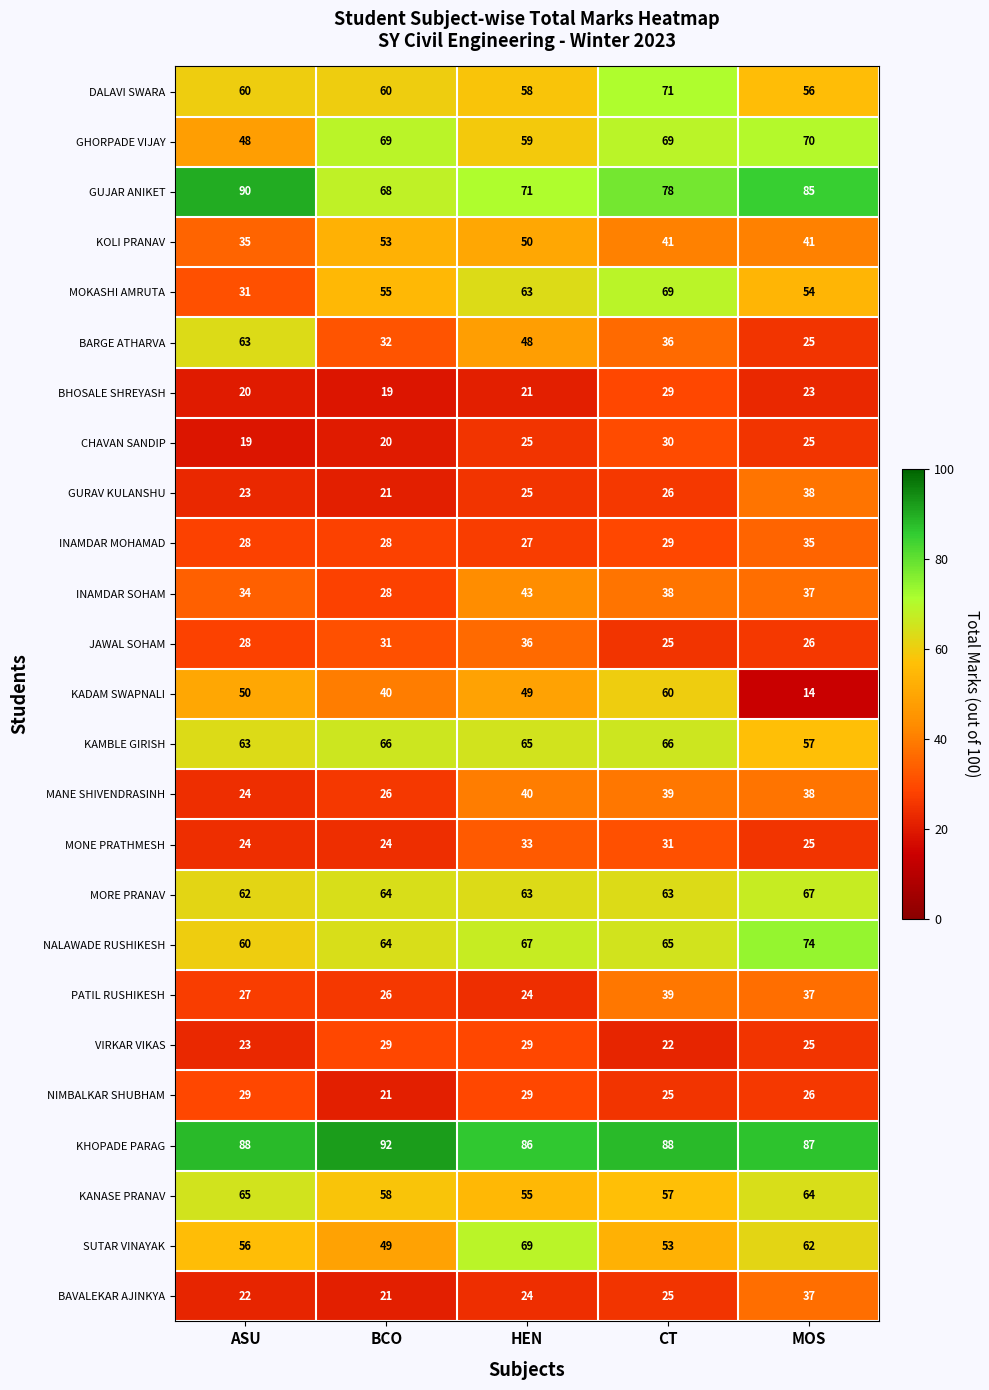

Is the value of KANASE PRANAV at HEN greater than the value of PATIL RUSHIKESH at CT?

Yes